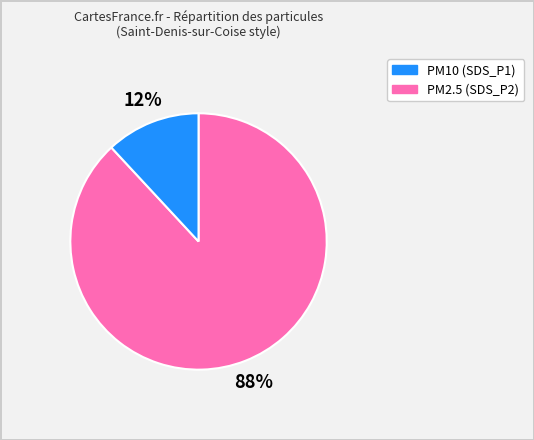

To the nearest percent, what is the average slice percentage?

50%